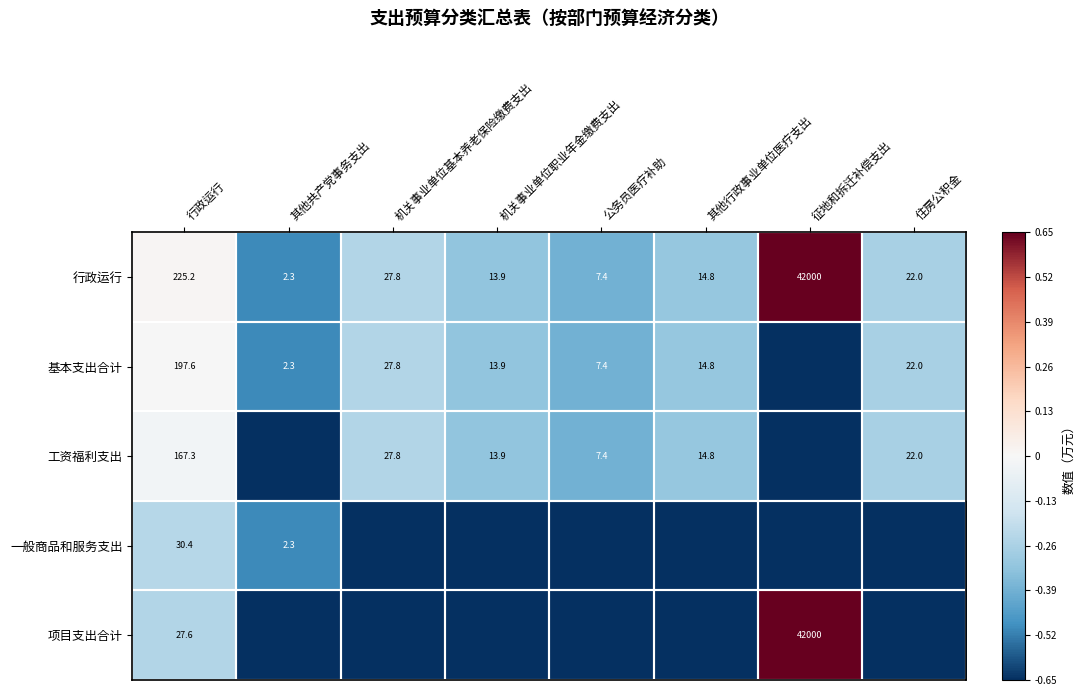

Which series has the largest total across all categories?

行政运行